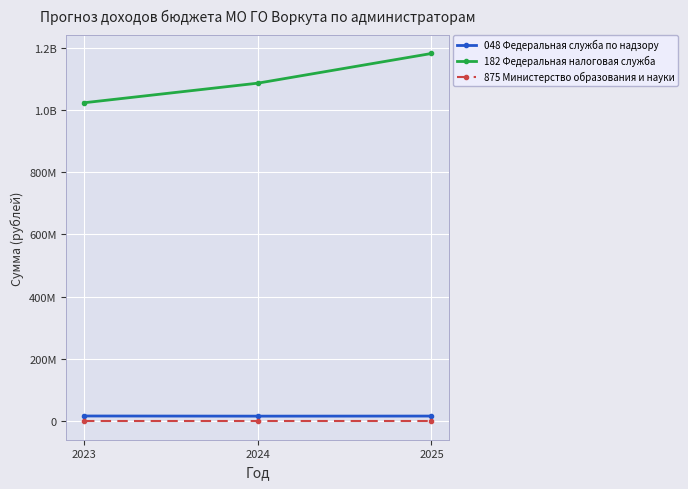

What is the greatest value displayed?

1181168000